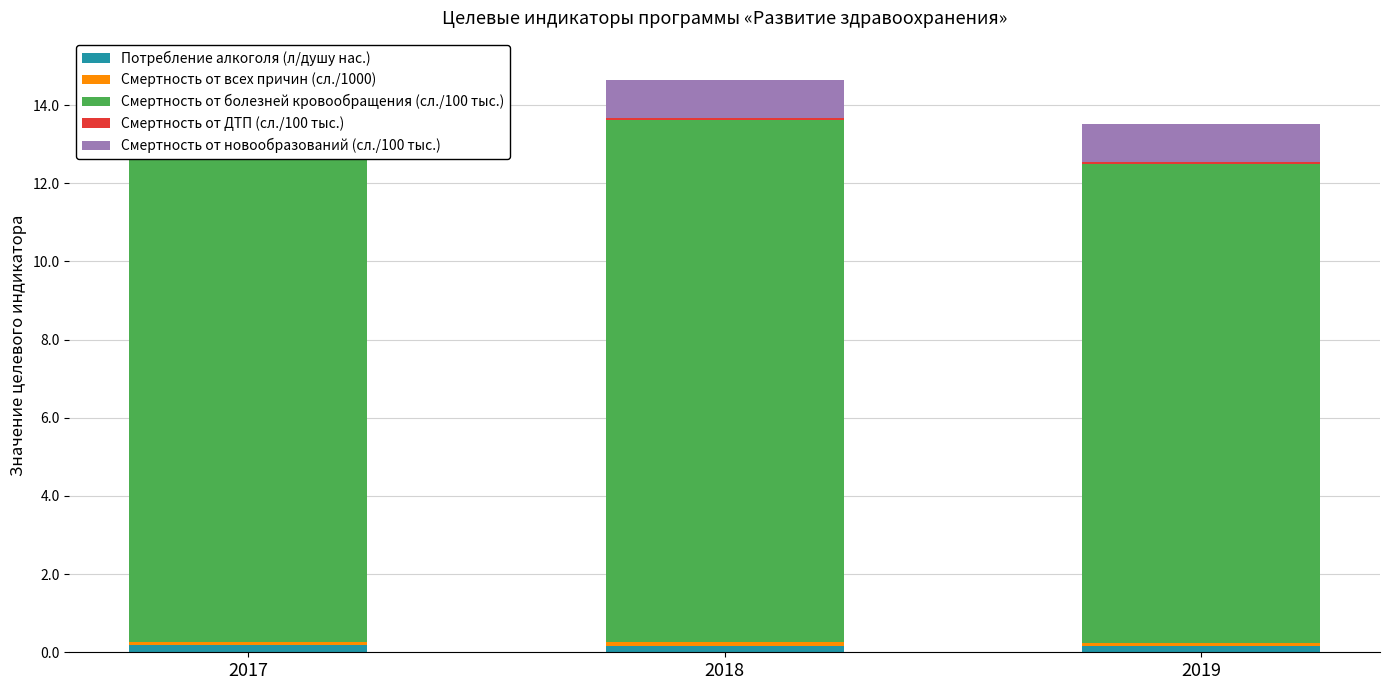

List the series in order of their peak value, highest first.

Смертность от болезней кровообращения (сл./100 тыс.), Смертность от новообразований (сл./100 тыс.), Потребление алкоголя (л/душу нас.), Смертность от всех причин (сл./1000), Смертность от ДТП (сл./100 тыс.)